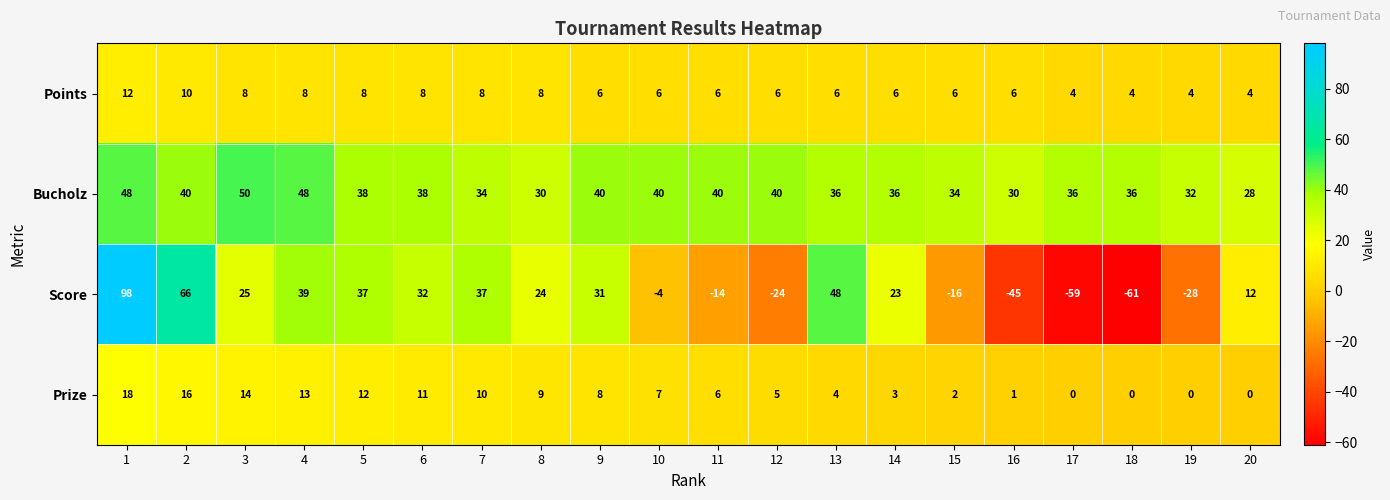

What is the approximate value of Prize at 13?

4